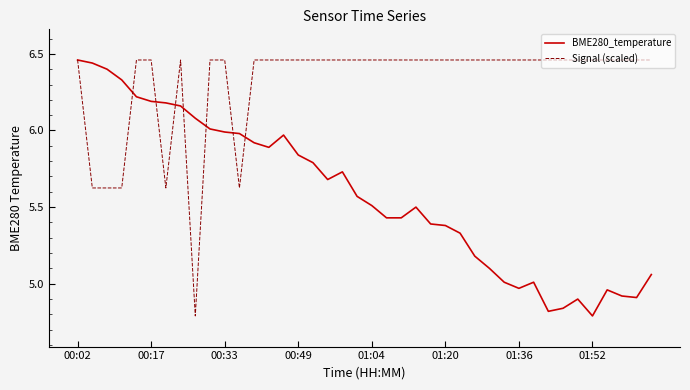

Which series has the largest total across all categories?

Signal (scaled)